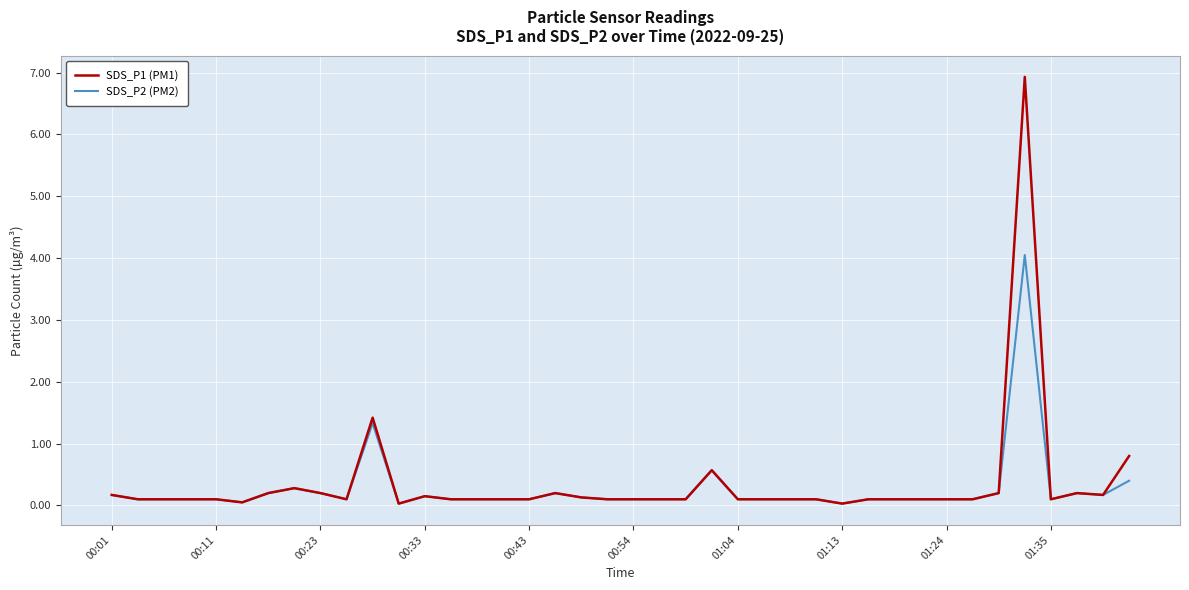

What is the maximum value for SDS_P1 (PM1)?

6.9